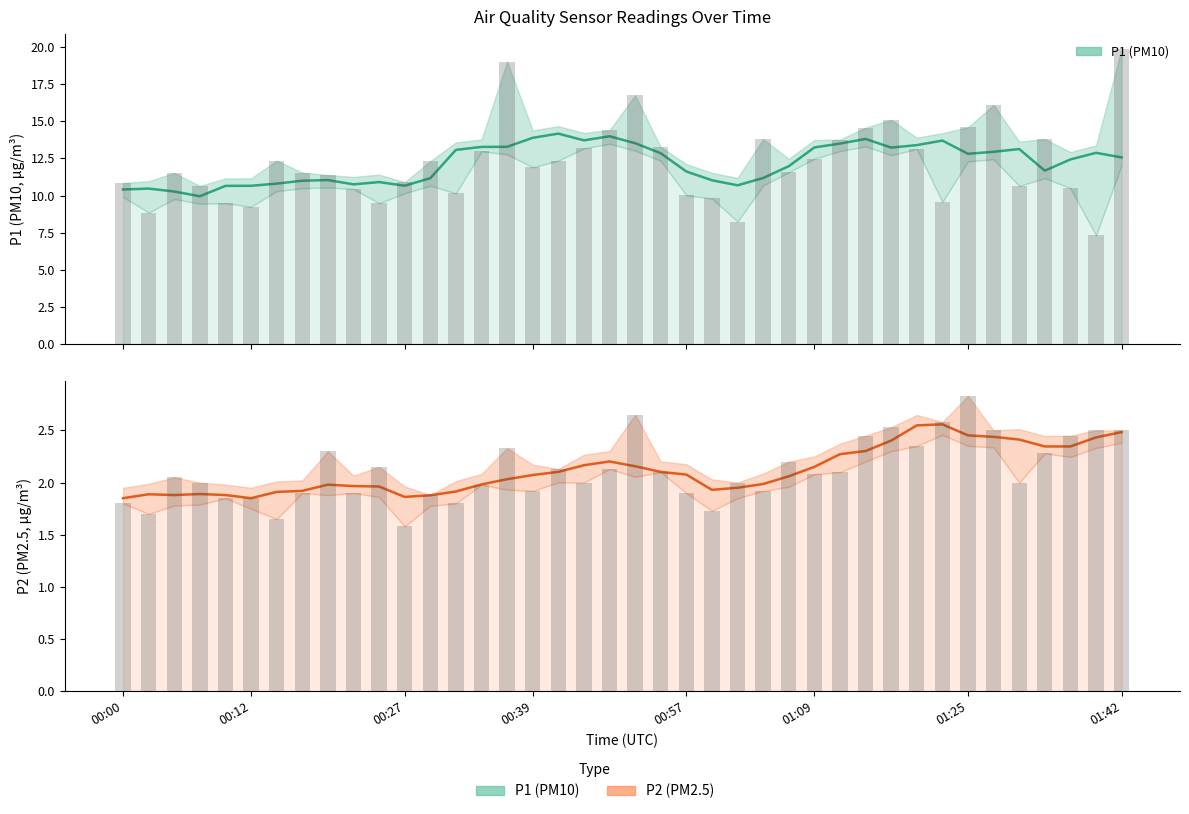

Is it true that P1 equals 9.5 at 00:09?

True